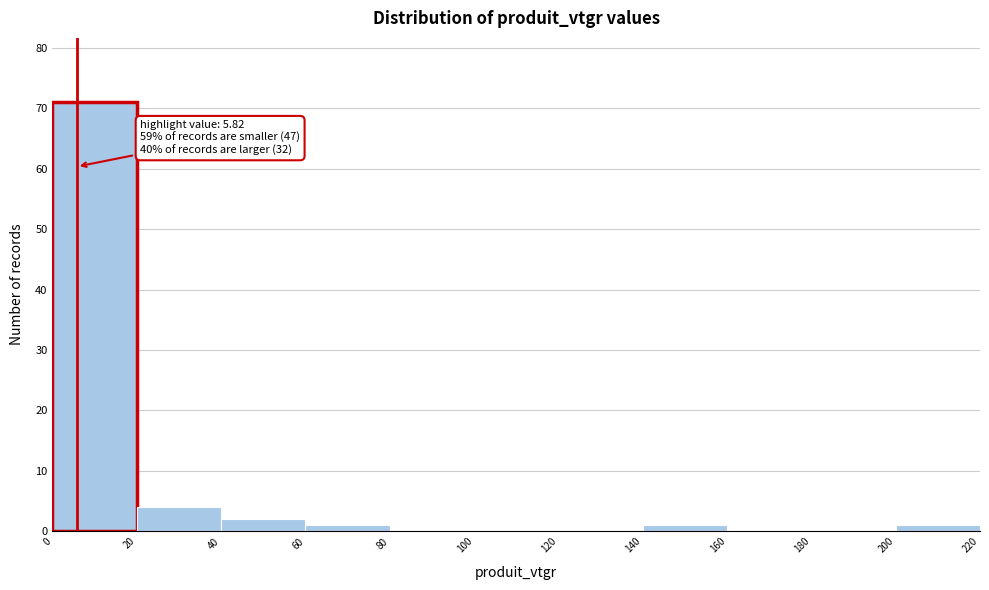

Over which range of the x-axis is the bar tallest?

0 to 20